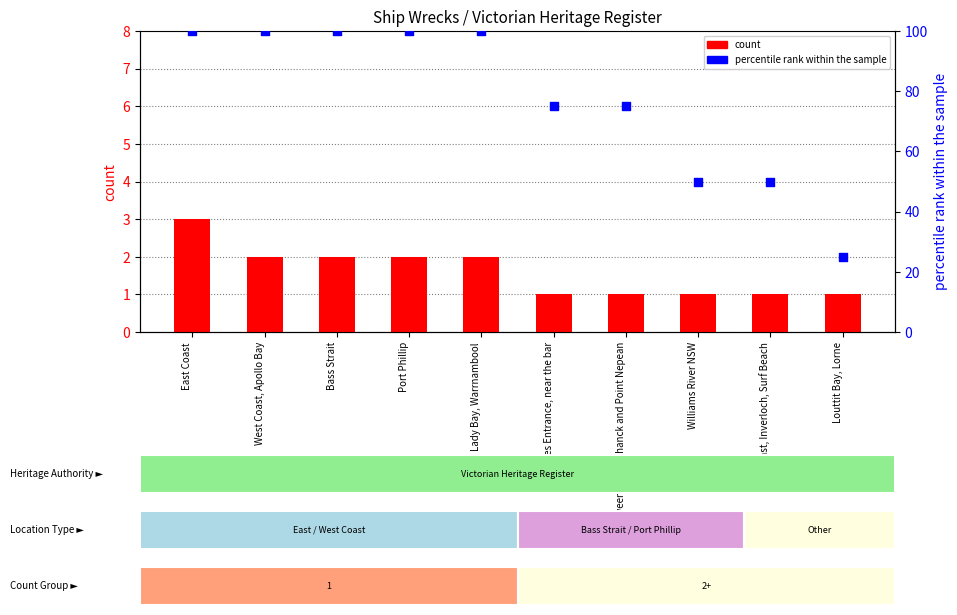

Is the value of percentile rank within the sample at Williams River NSW greater than the value of count at Louttit Bay, Lorne?

Yes